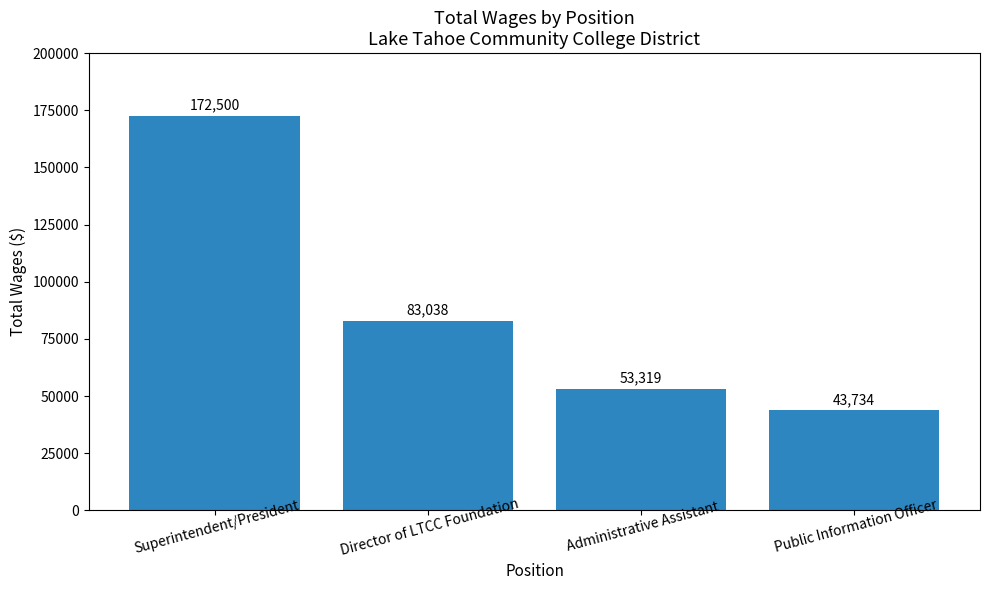

True or false: the data shows 43734 at Public Information Officer.

True